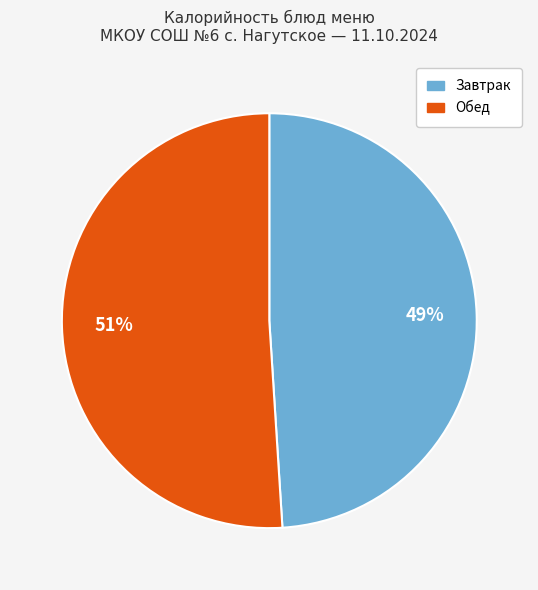

Count the number of slices in the pie.

2